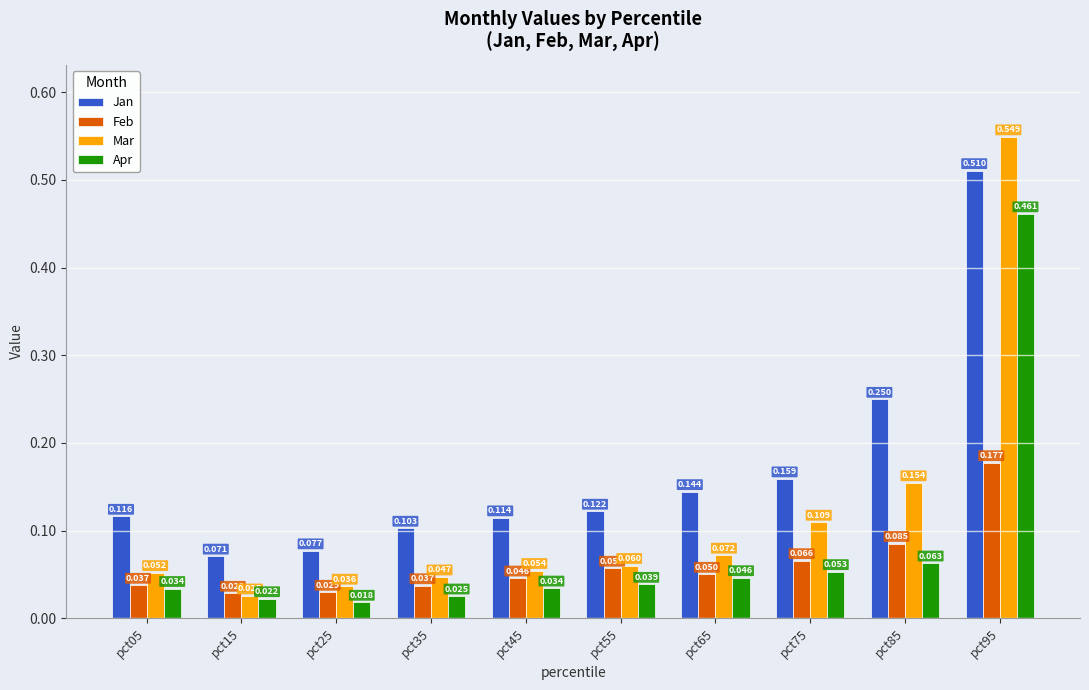

Which category has the lowest value across all series?

pct25